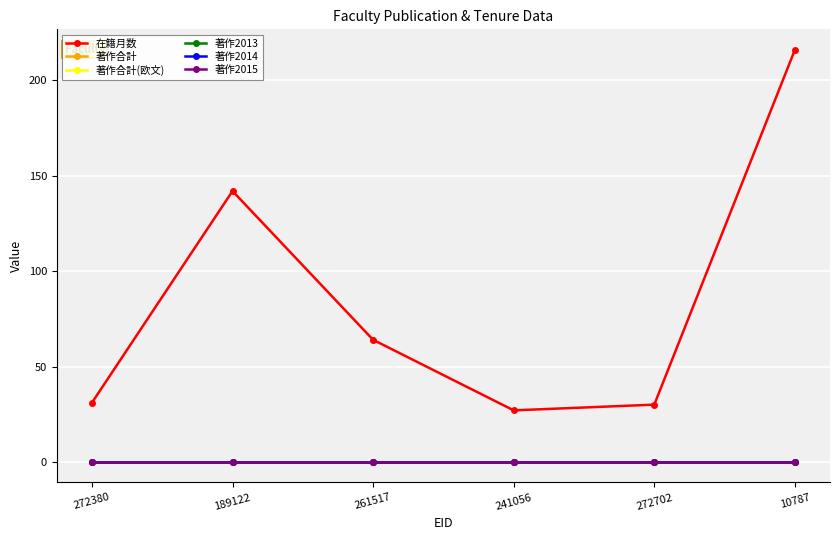

What is the total value across all series at 272380?

31